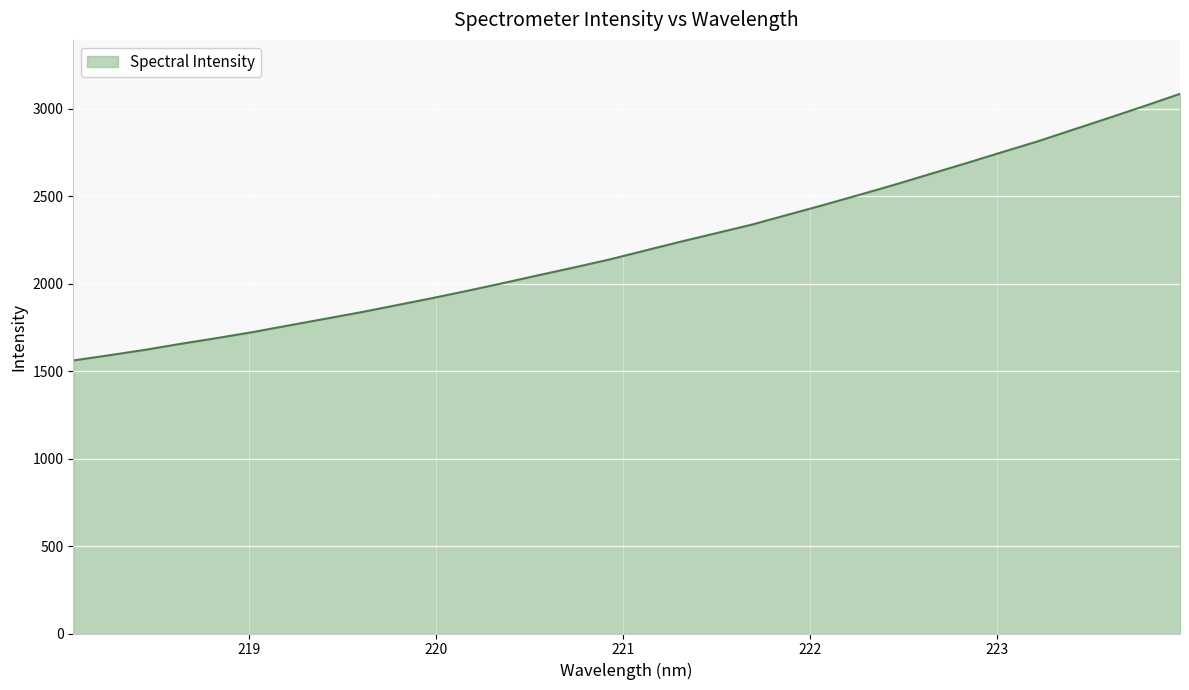

True or false: there are more than 2 points higher than both neighbors.

False